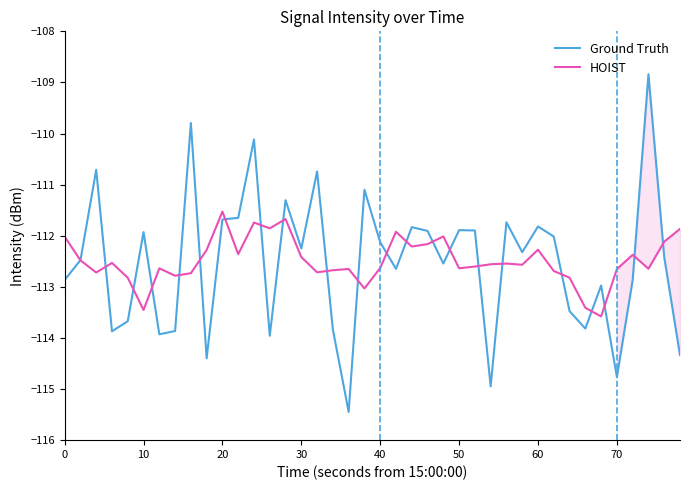

Reading left to right, transcribe all the data shown in this chart.

Ground Truth: -112.9	-112.5	-110.7	-113.9	-113.7	-111.9	-113.9	-113.9	-109.8	-114.4	-111.7	-111.6	-110.1	-114.0	-111.3	-112.2	-110.7	-113.8	-115.4	-111.1	-112.1	-112.6	-111.8	-111.9	-112.5	-111.9	-111.9	-114.9	-111.7	-112.3	-111.8	-112.0	-113.5	-113.8	-113.0	-114.8	-112.9	-108.8	-112.4	-114.3
HOIST: -112.0	-112.5	-112.7	-112.5	-112.8	-113.5	-112.6	-112.8	-112.7	-112.3	-111.5	-112.4	-111.7	-111.9	-111.7	-112.4	-112.7	-112.7	-112.7	-113.0	-112.6	-111.9	-112.2	-112.2	-112.0	-112.6	-112.6	-112.6	-112.5	-112.6	-112.3	-112.7	-112.8	-113.4	-113.6	-112.7	-112.4	-112.6	-112.1	-111.9